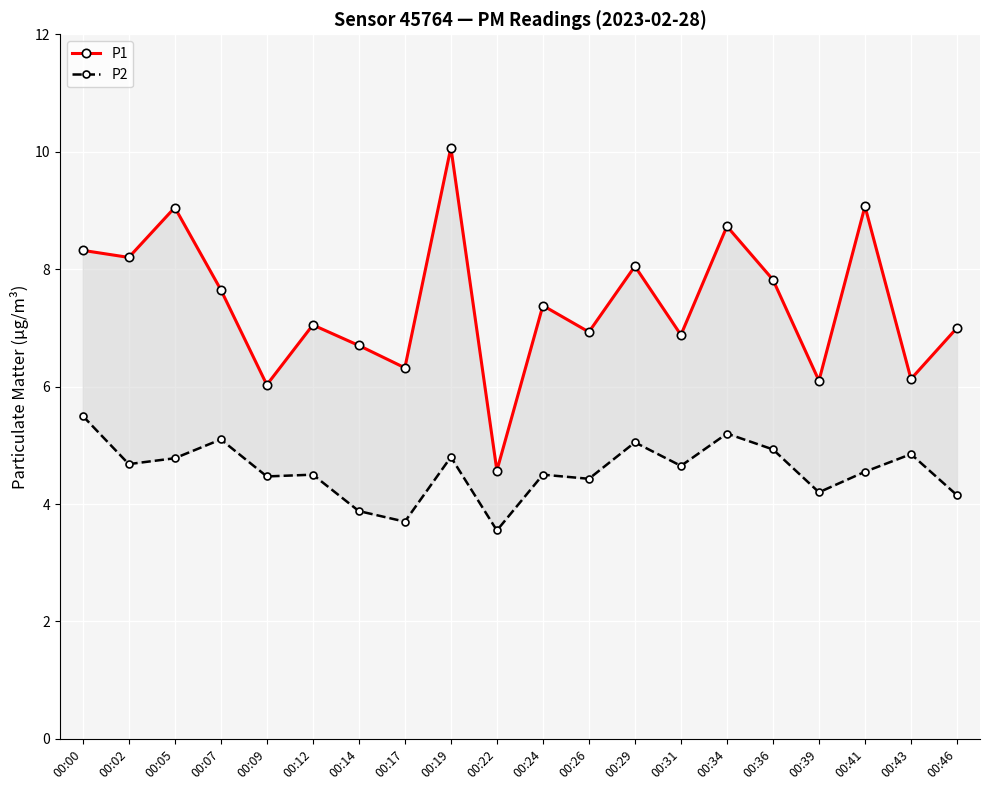

Which series has the largest total across all categories?

P1